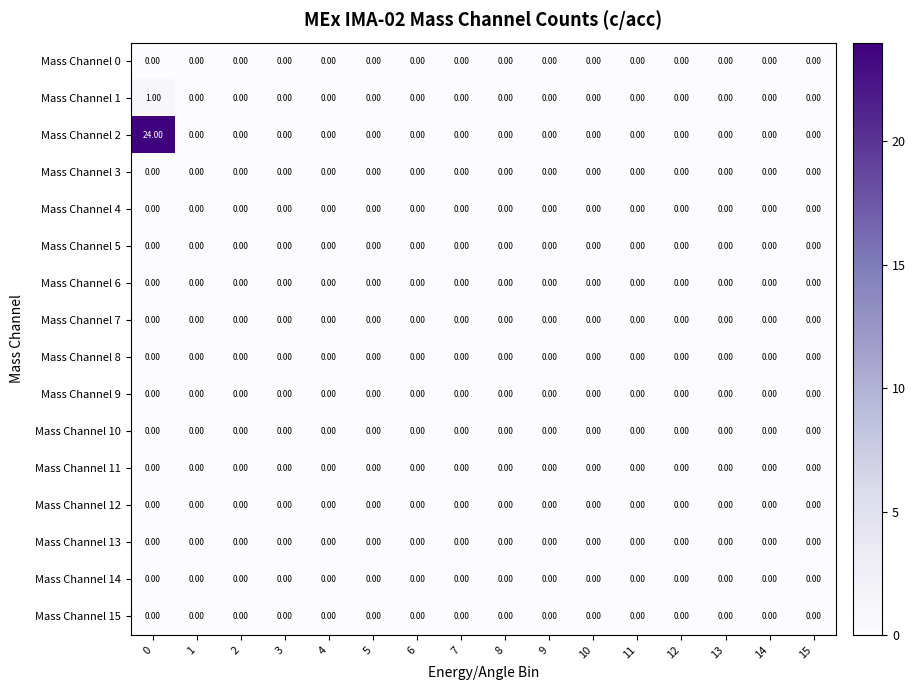

Which series has the largest total across all categories?

Mass Channel 2